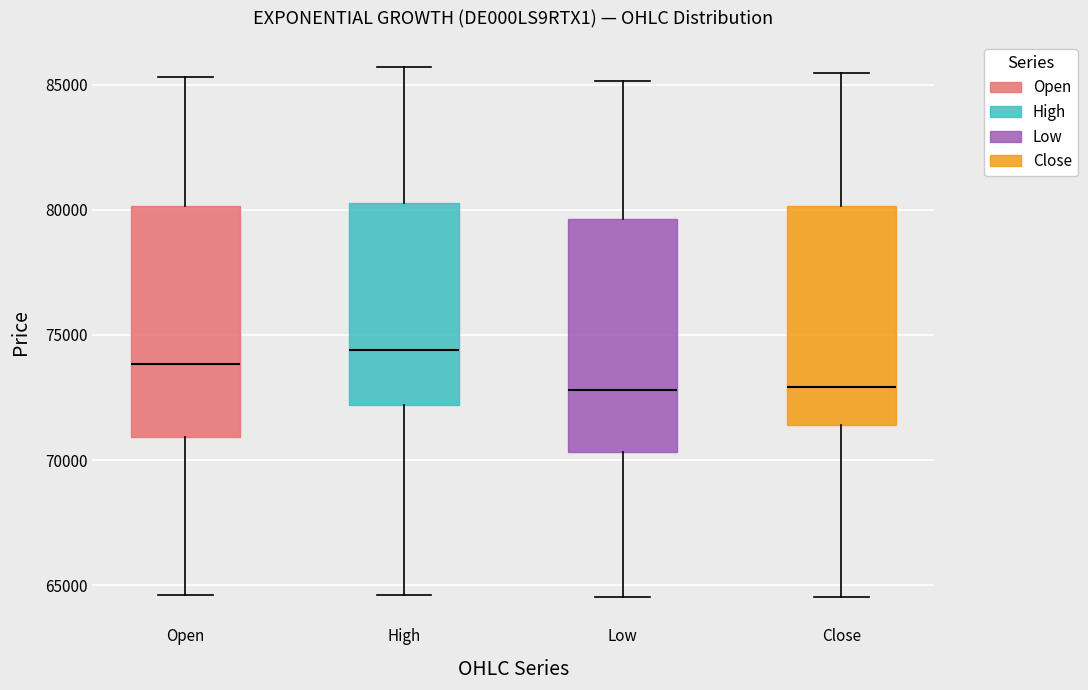

Where does the lower whisker of the box for Close end on the y-axis? The values are not printed on the chart, so give them approximately, as read against the axis.

64500